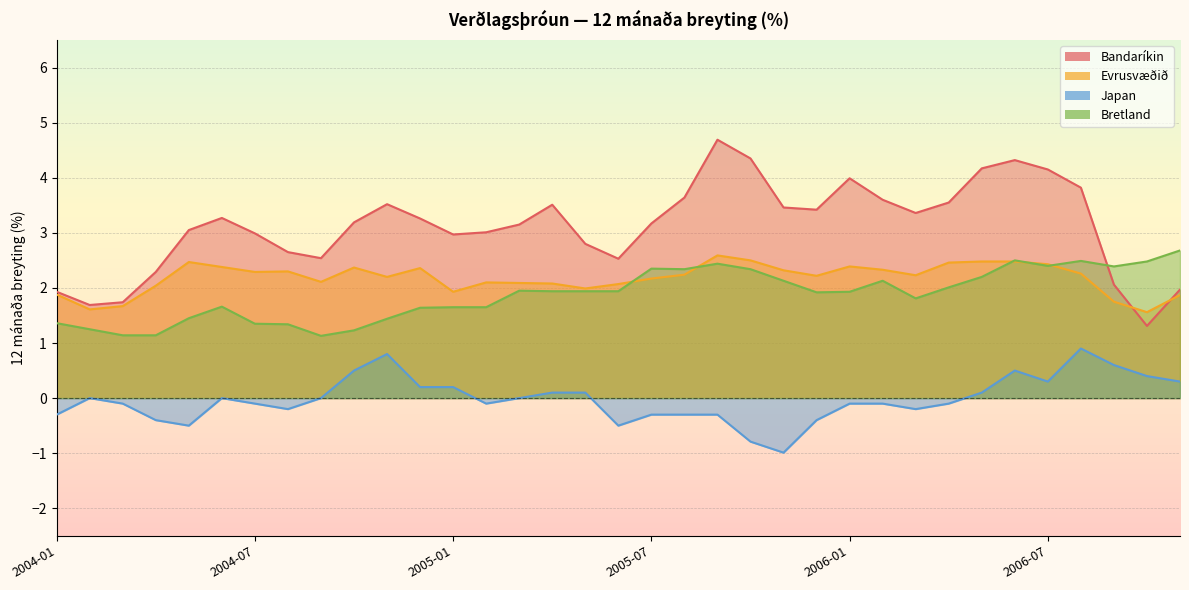

How many data points does each series have?

35